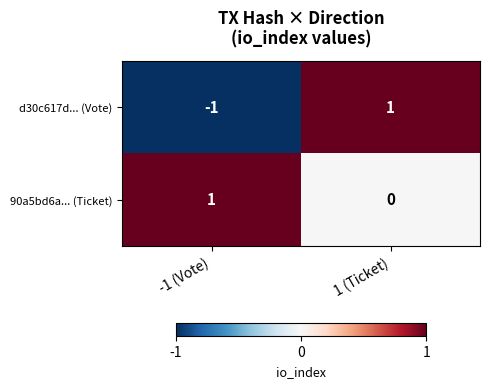

Between -1 (Vote) and 1 (Ticket), which series saw the biggest shift?

d30c617d... (Vote)